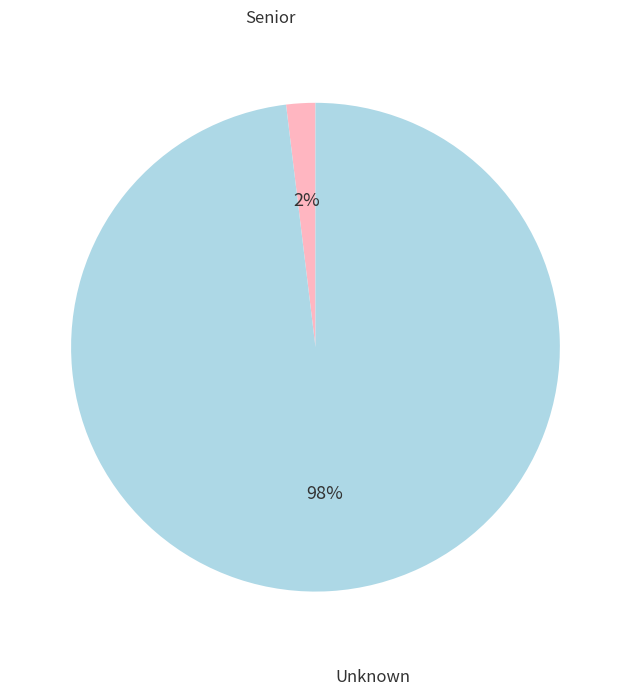

To the nearest percent, what is the average slice percentage?

50%